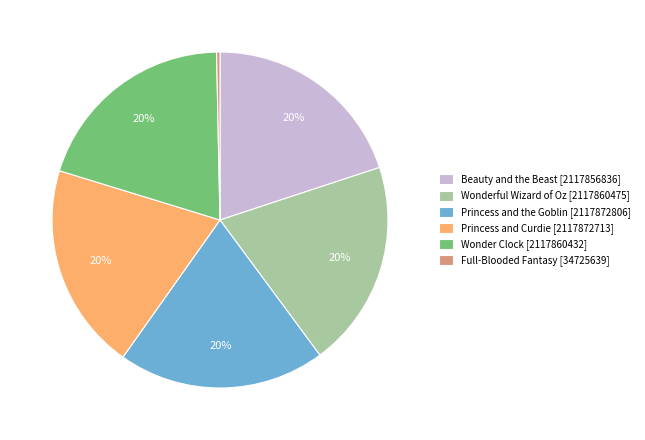

Is the sum of Beauty and the Beast [2117856836] and Wonder Clock [2117860432] greater than half?

No